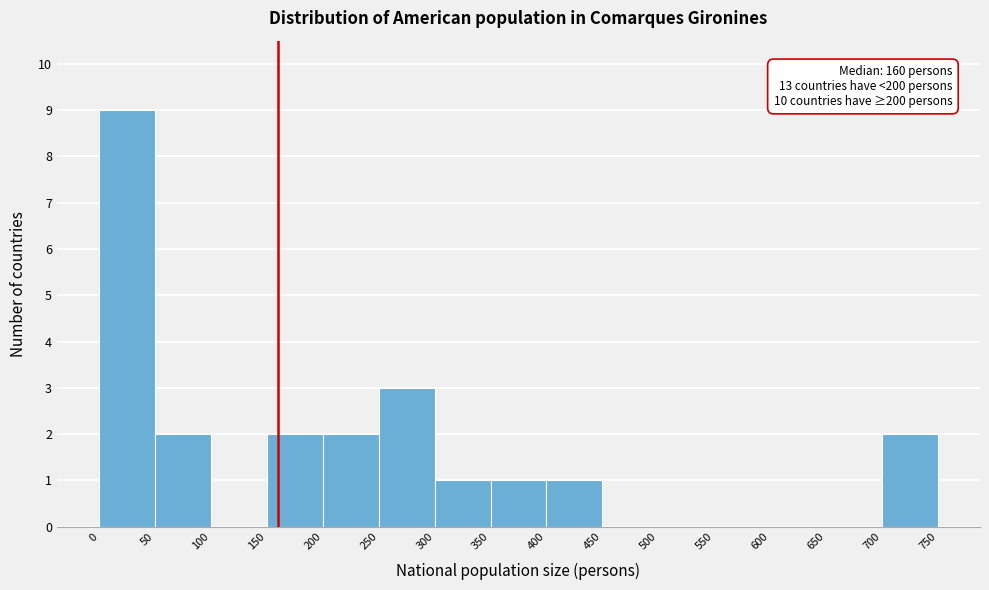

Over which range of the x-axis is the bar tallest?

0 to 50